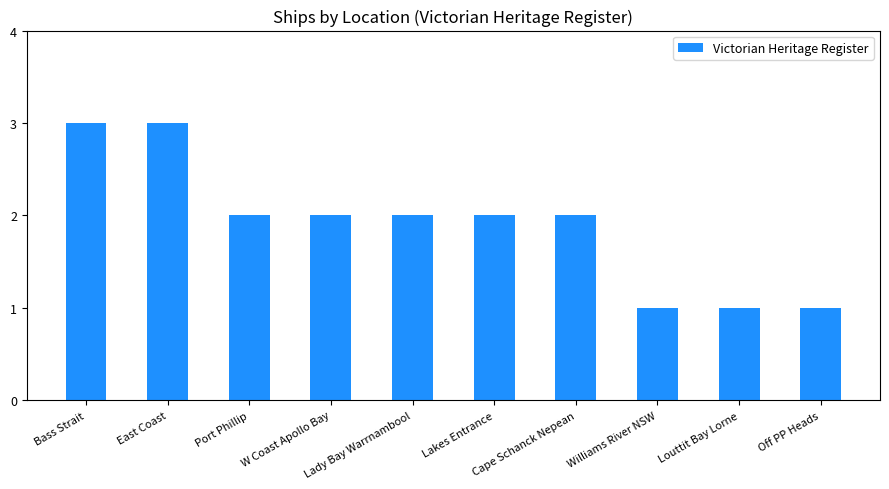

How many values are between 1 and 2?

8